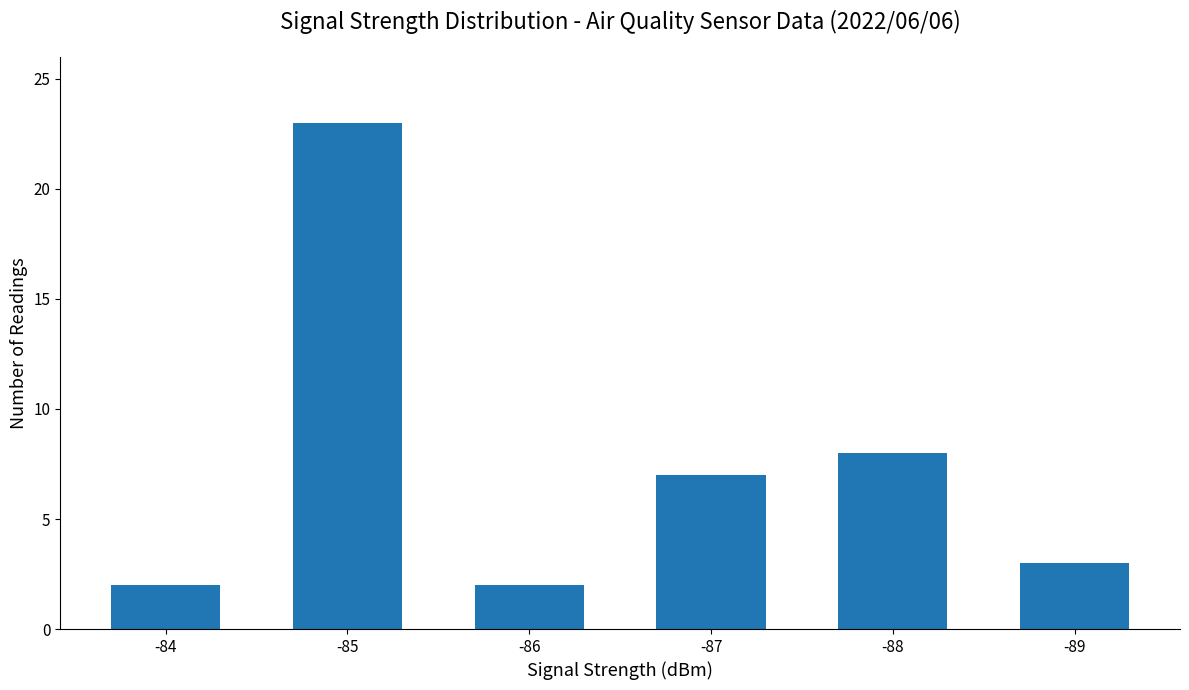

What is the approximate value at -88?

8